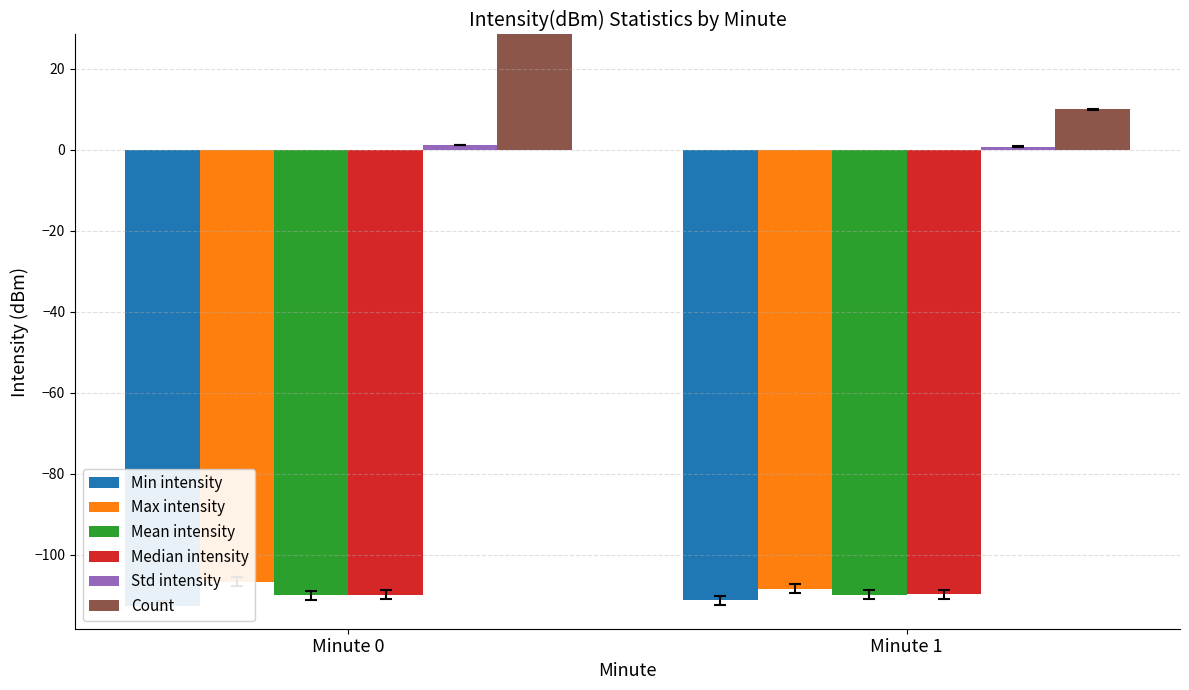

Which series changed the most between Minute 0 and Minute 1?

Count